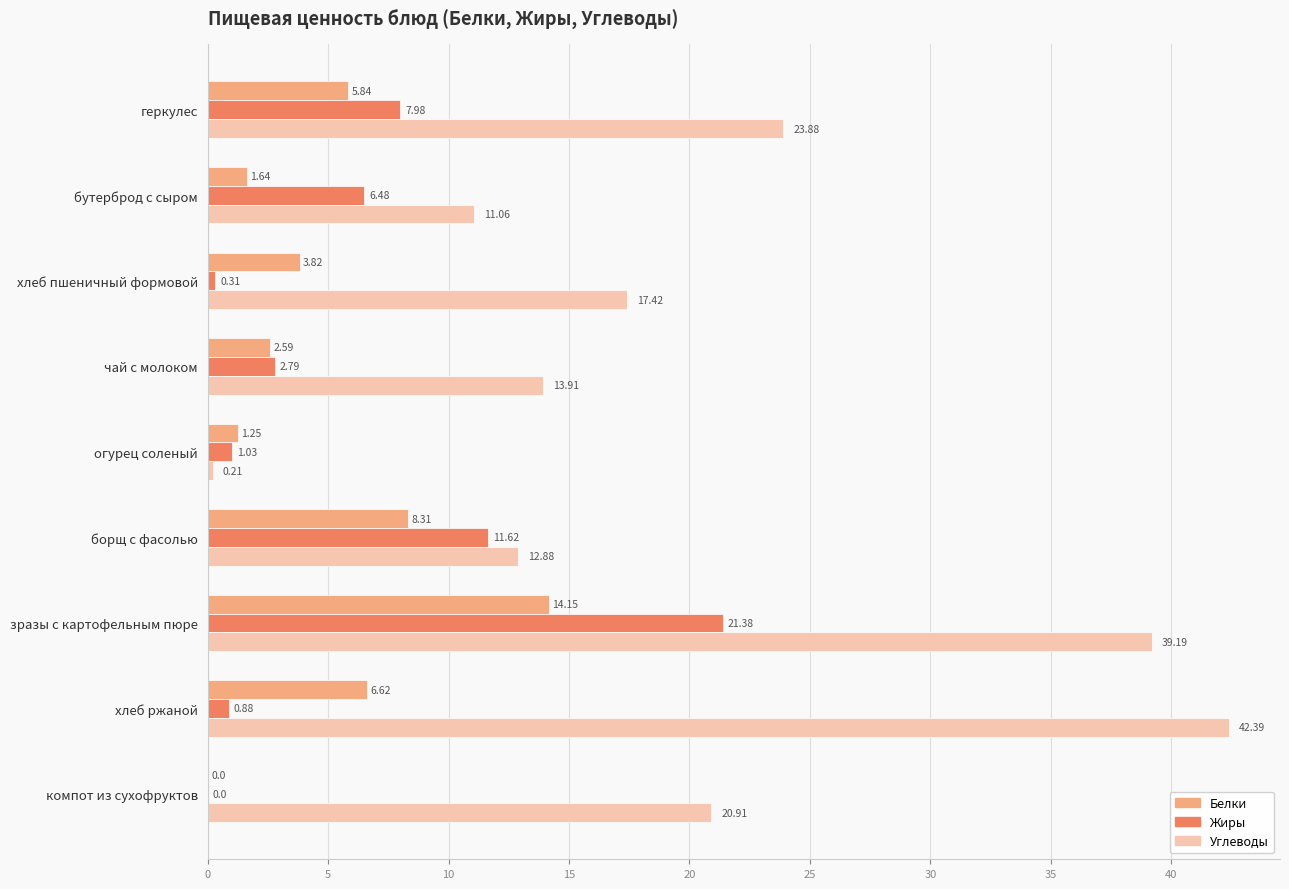

Which series has the largest range (max minus min)?

Углеводы